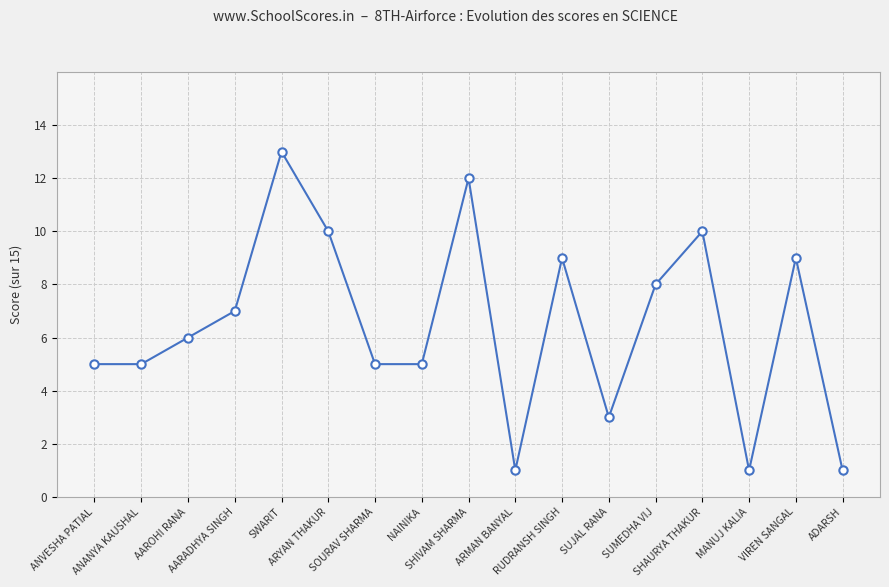

How many distinct data groups are displayed?

1